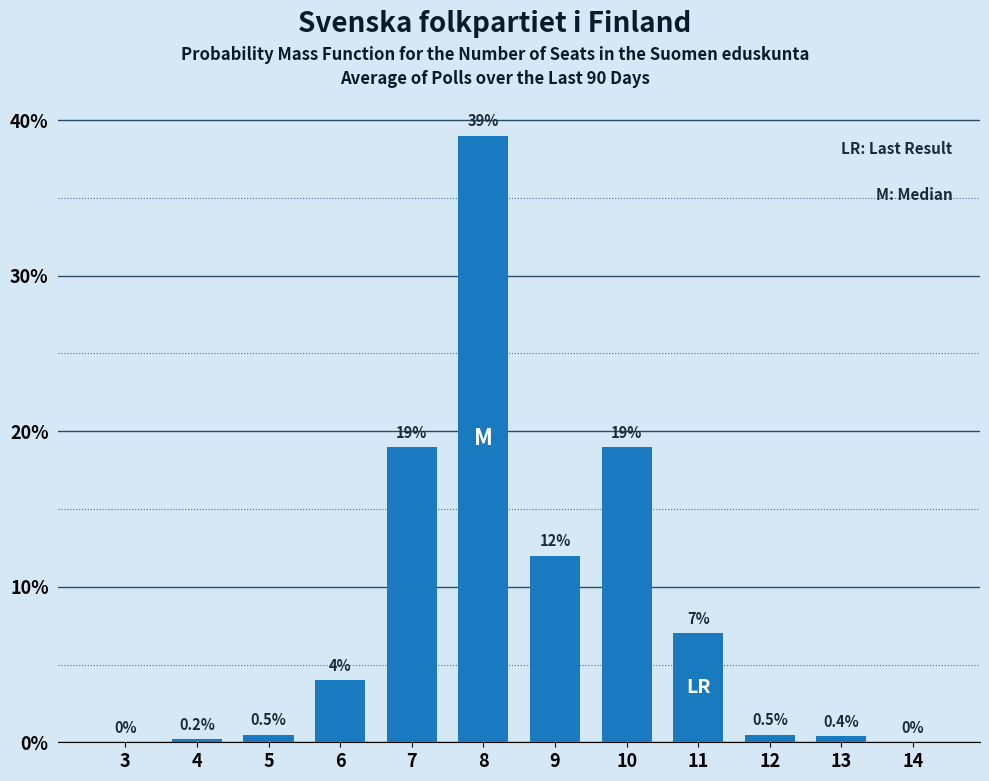

Reading right to left, extract all data points from this chart.

14=0.0	13=0.4	12=0.5	11=7.0	10=19.0	9=12.0	8=39.0	7=19.0	6=4.0	5=0.5	4=0.2	3=0.0